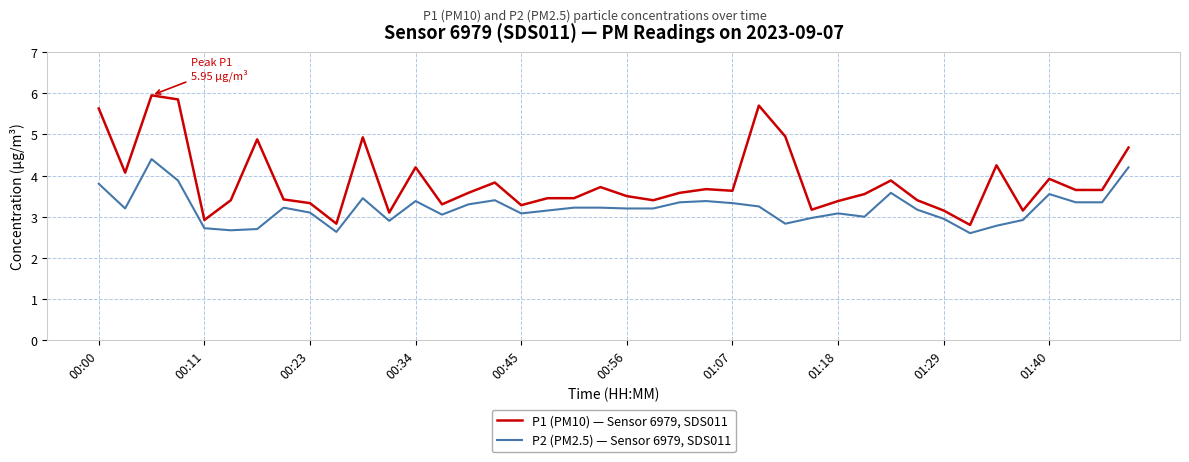

What is the difference between the maximum and minimum values in the P2 (PM2.5) — Sensor 6979, SDS011 series?

1.8